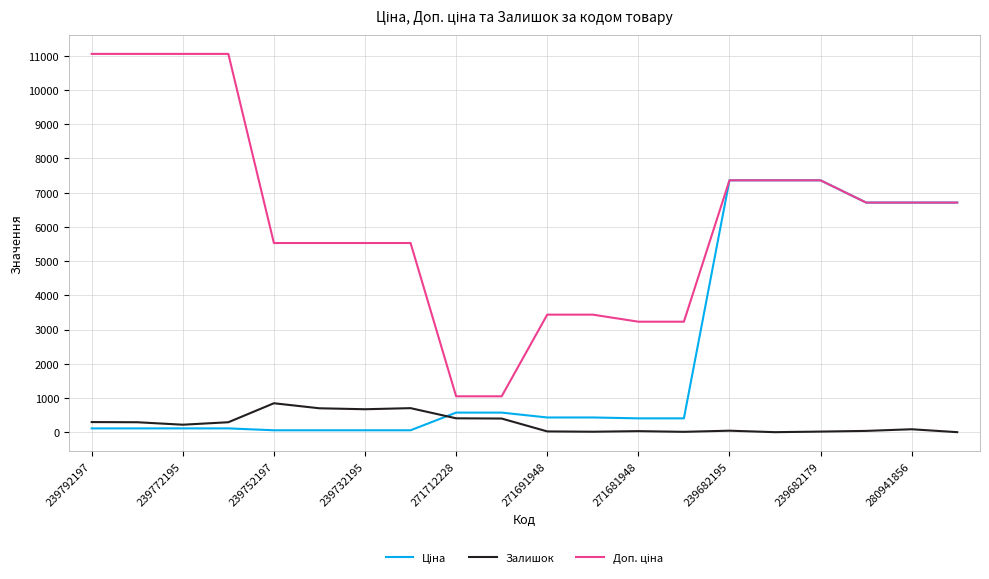

How many lines are shown in the chart?

3